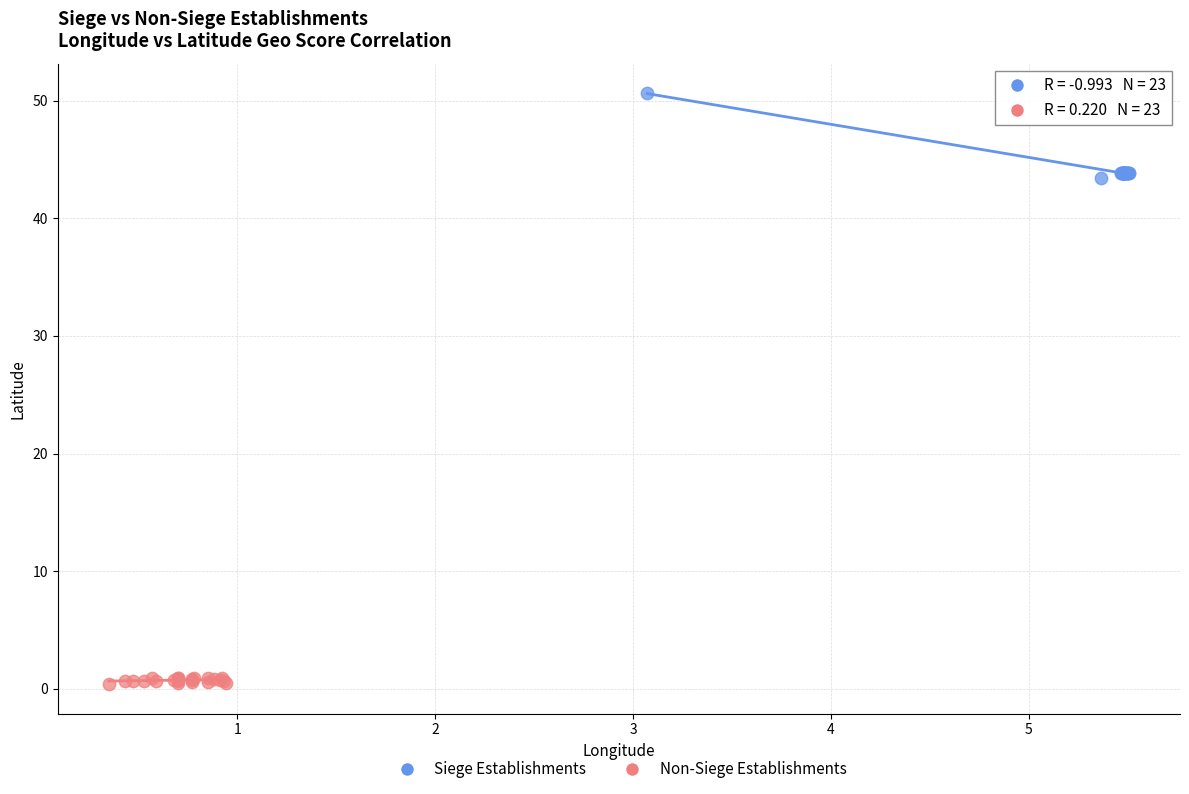

Which series reaches the minimum Y coordinate?

Non-Siege Establishments